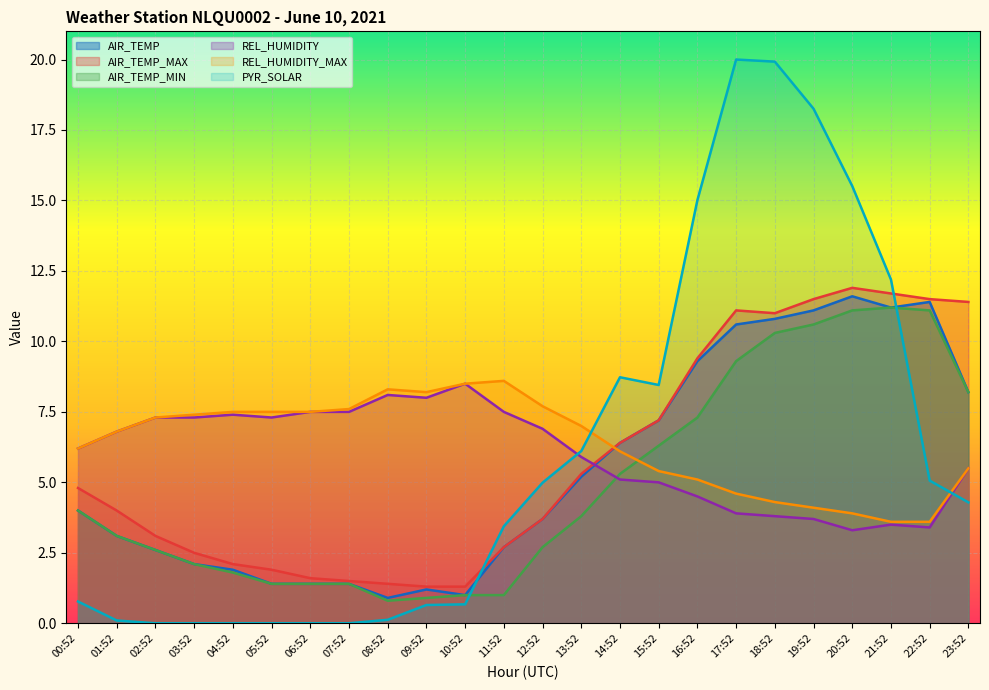

What is the difference between the maximum and minimum values in the AIR_TEMP series?

10.7